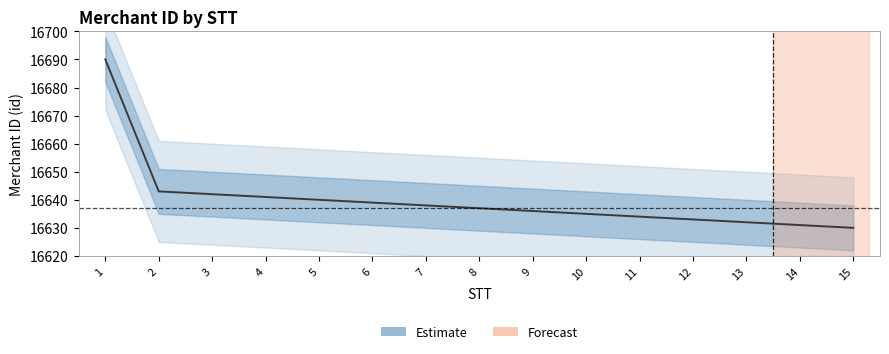

Which label corresponds to the smallest value in the chart?

15